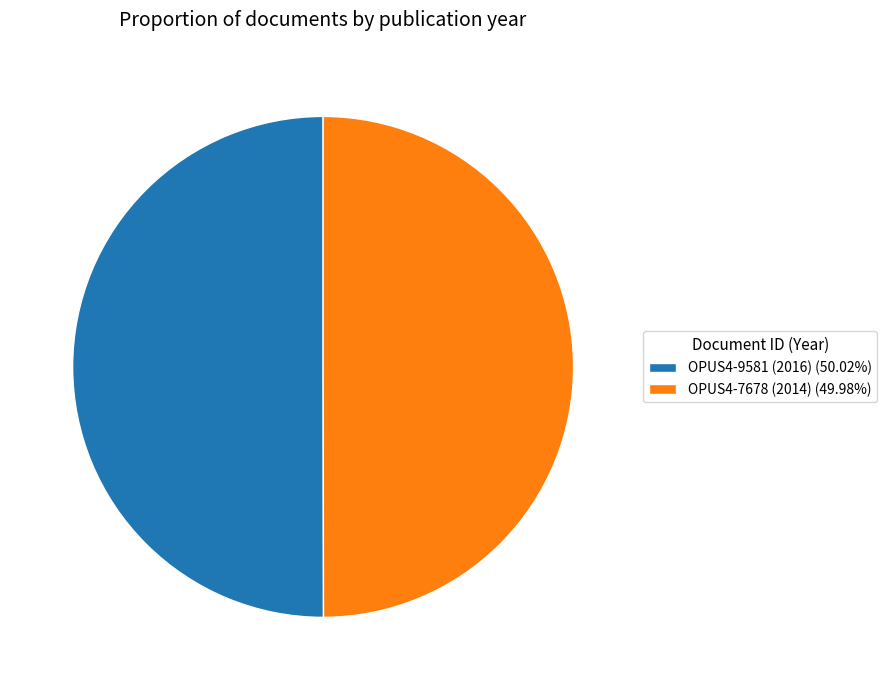

What is the ratio of the value at OPUS4-7678 (2014) (49.98%) to the value at OPUS4-9581 (2016) (50.02%)?

1.0